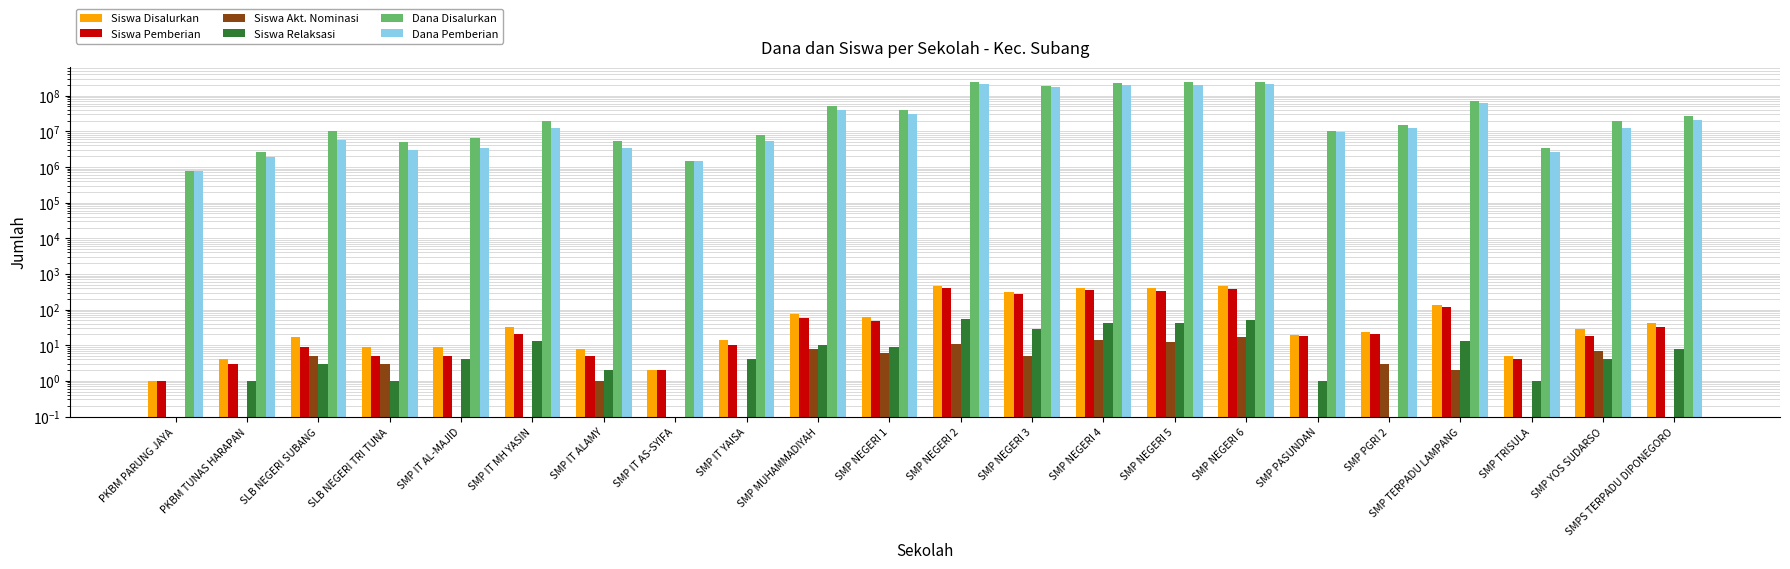

Which has a higher value, SMP IT YAISA or SMP PGRI 2?

SMP PGRI 2